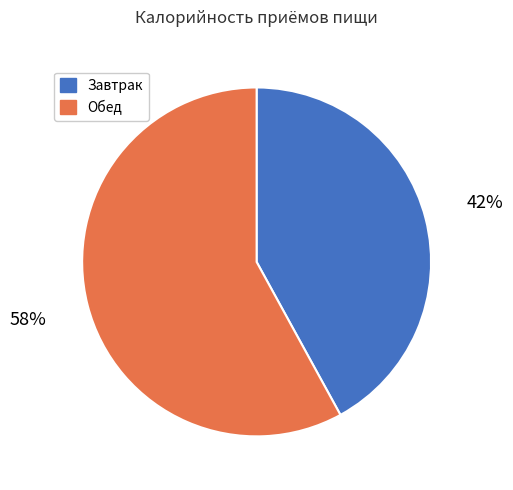

Which has a higher value, Завтрак or Обед?

Обед